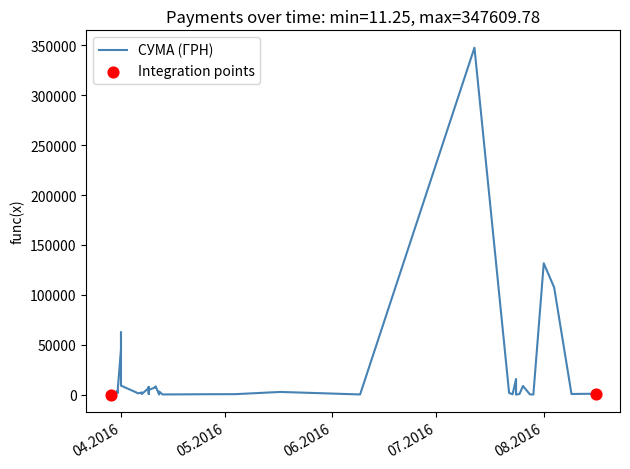

What is the change in value from 26.07.2016 to 25.07.2016?

-7978.7